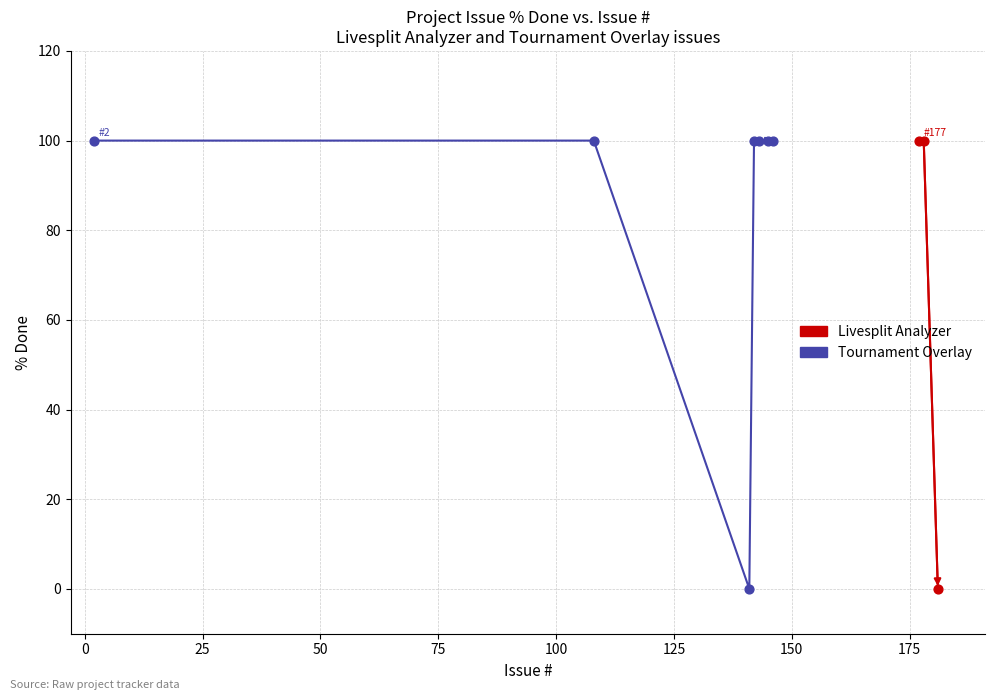

Which has a higher value, 142 or 108?

142